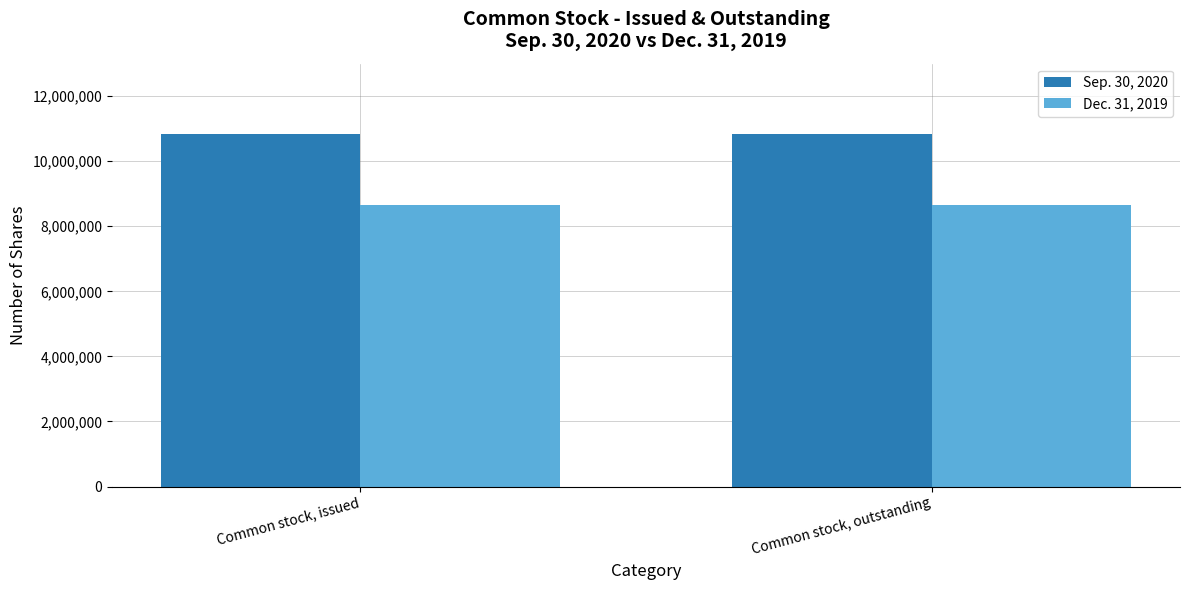

True or false: Dec. 31, 2019 has a value of 15314731 at Common stock, outstanding.

False